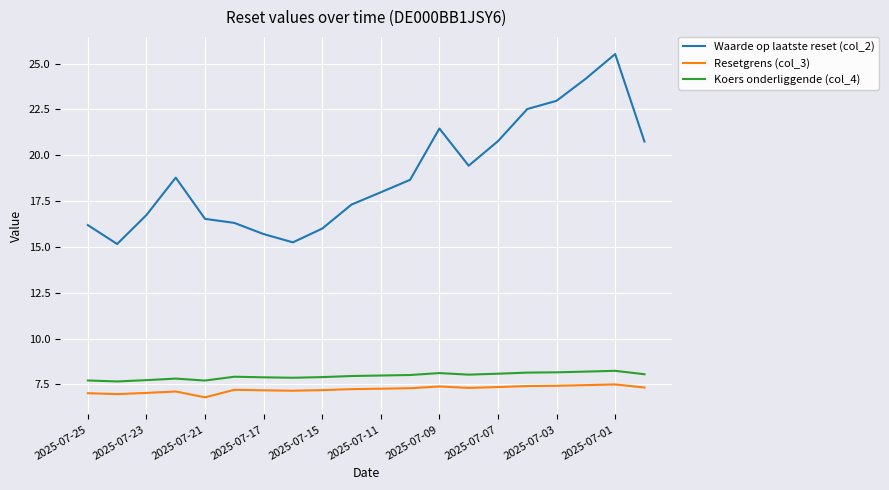

What is the lowest value of the Koers onderliggende (col_4) series?

7.7